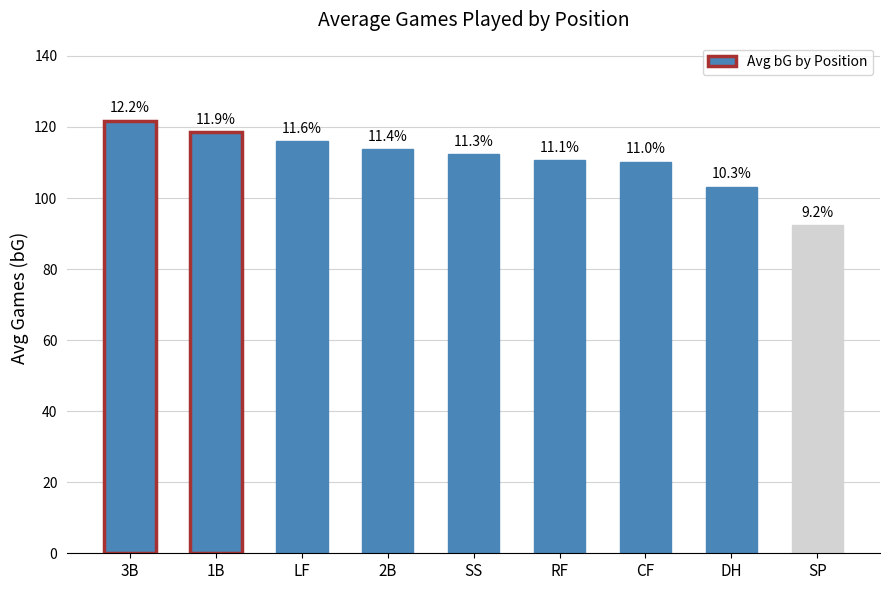

How many bars are there in total?

9